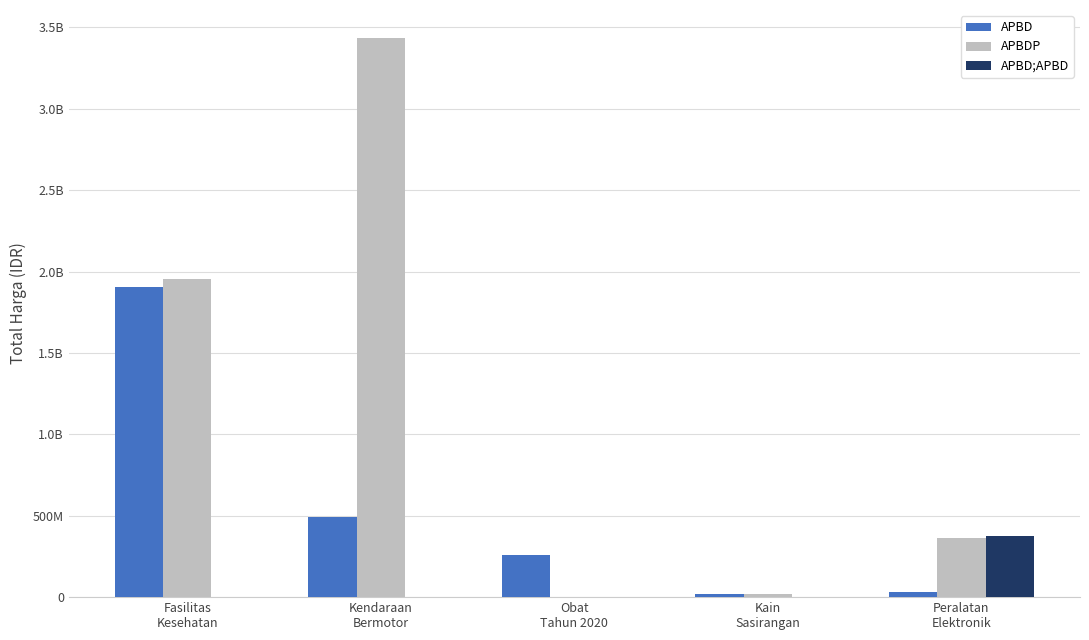

What is the greatest value displayed?

3434562000